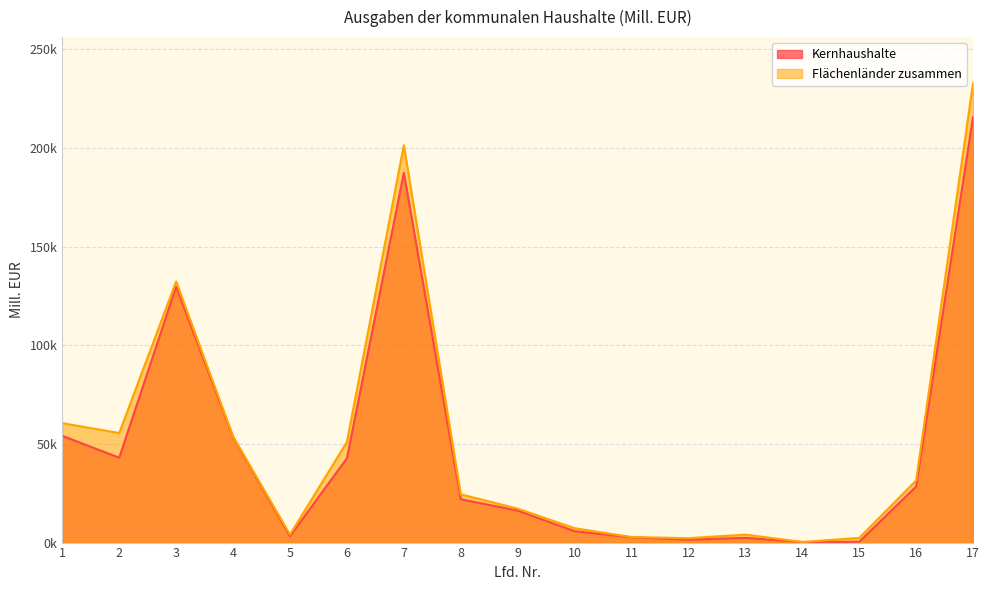

What is the lowest value of the Flächenländer zusammen series?

302.9